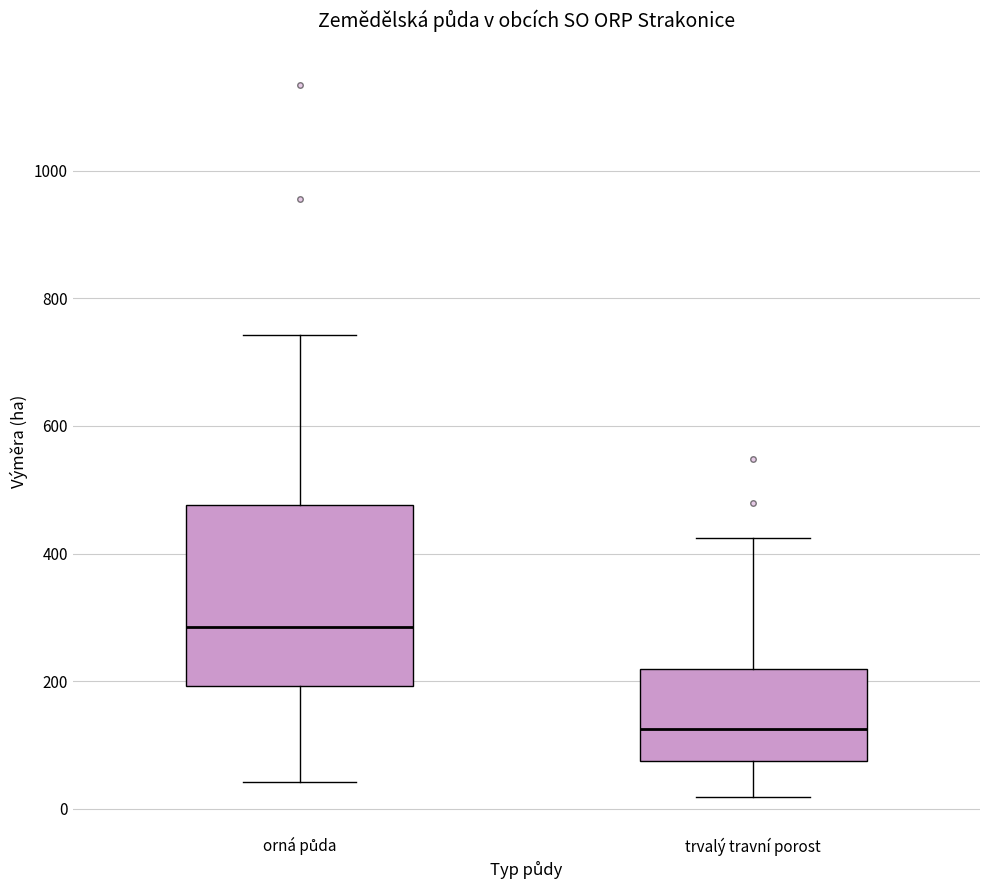

Where does the upper whisker of the box for trvalý travní porost end on the y-axis? The values are not printed on the chart, so give them approximately, as read against the axis.

420